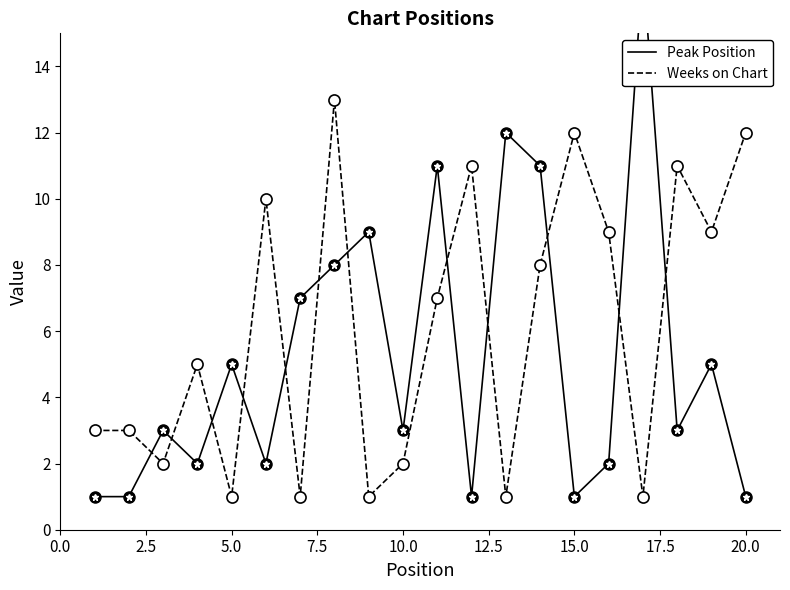

Which series ends up on top after the final intersection of Peak Position and Weeks on Chart?

Weeks on Chart